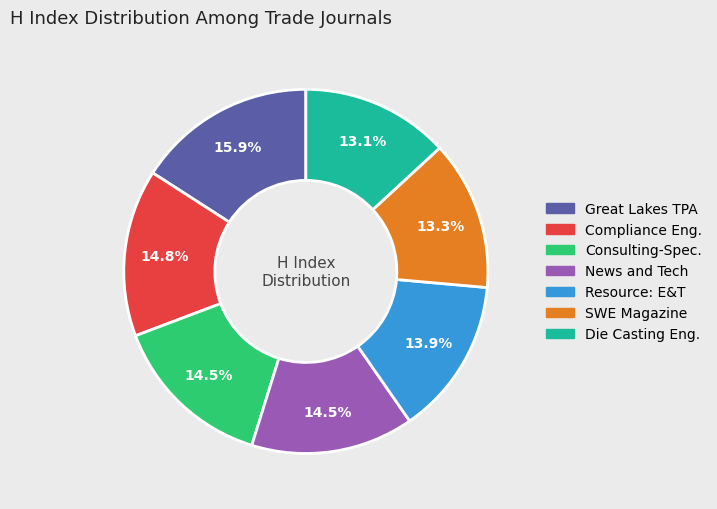

Does any single category account for the majority?

No